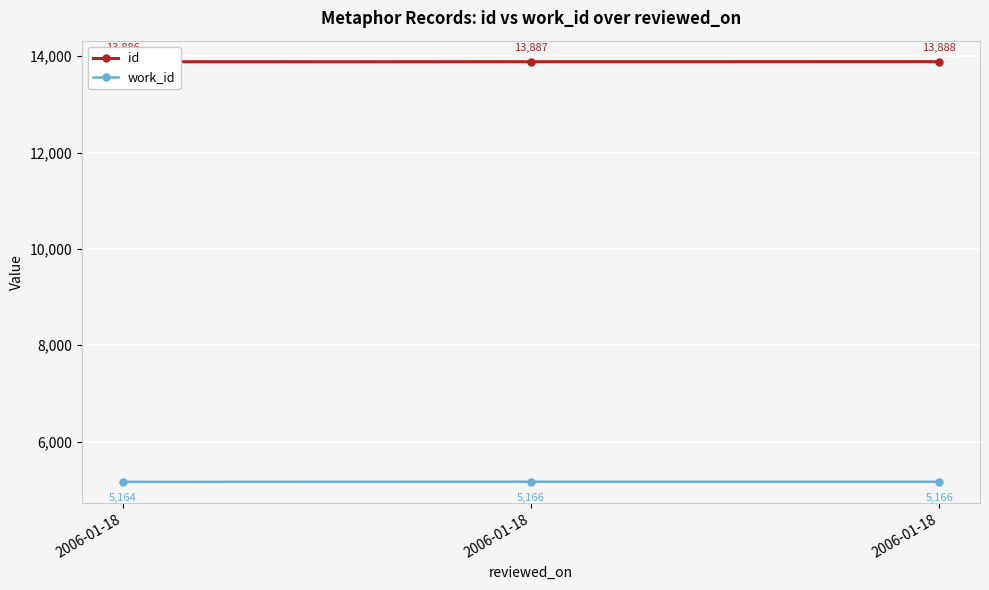

What is the value of the work_id point at the 2nd from the left?

5164